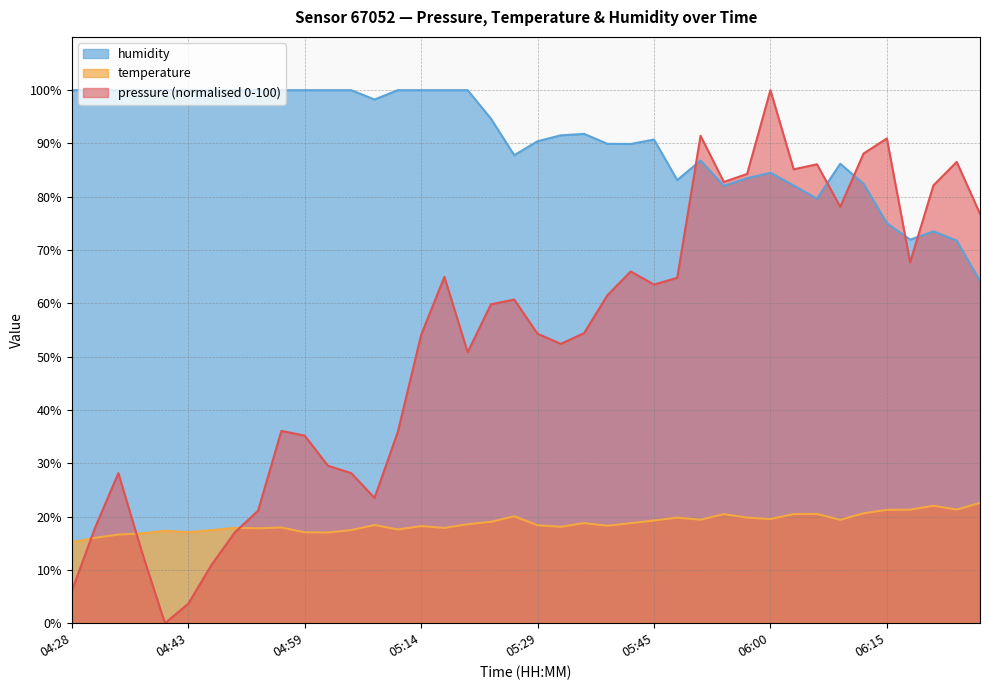

At which category is the sum across all series the highest?

06:00